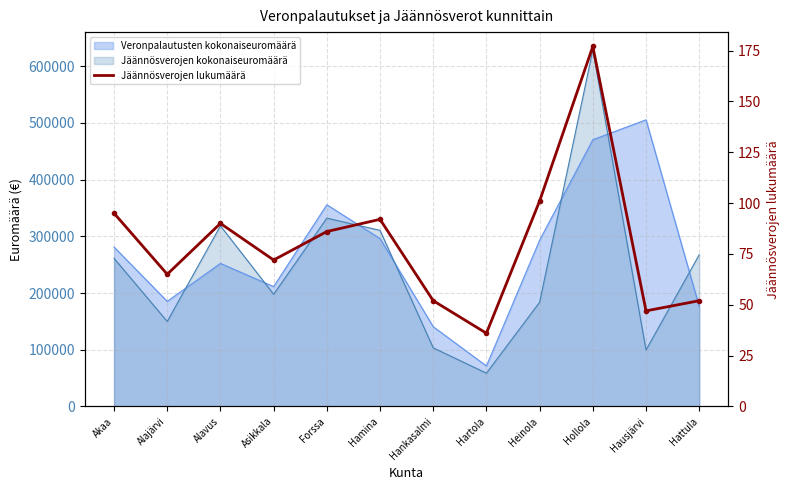

At which category does the data reach its first local valley?

Alajärvi